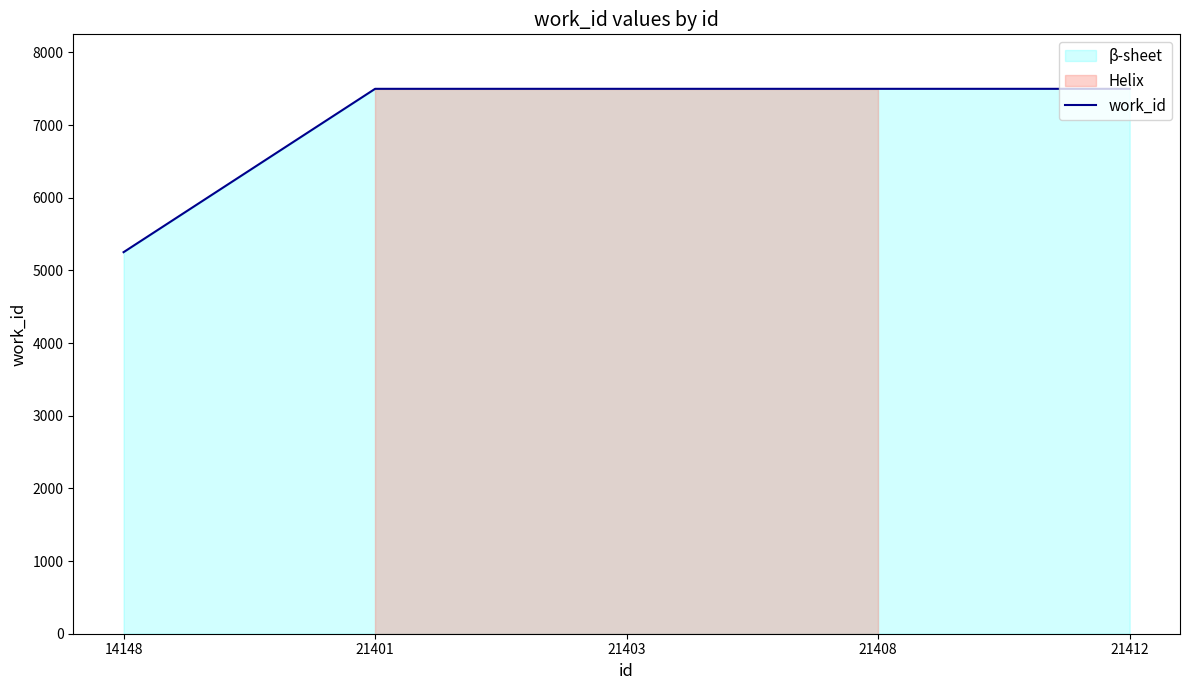

Rank the categories by value from highest to lowest.

21401, 21403, 21408, 21412, 14148